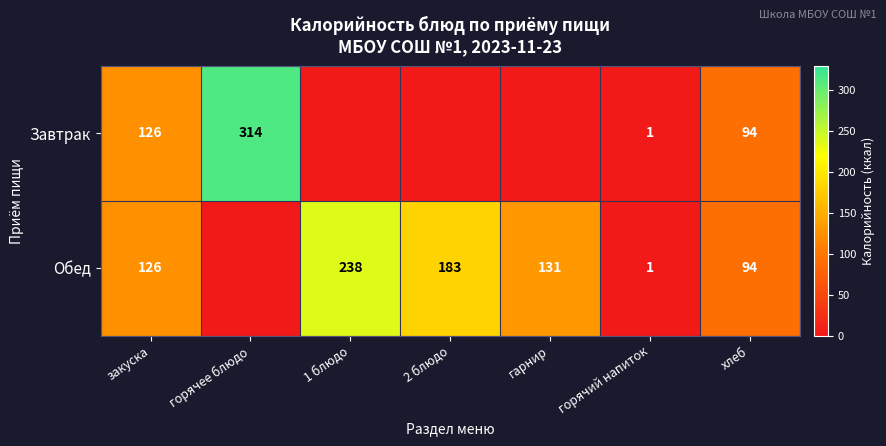

What is the difference between the Обед values at гарнир and закуска?

5